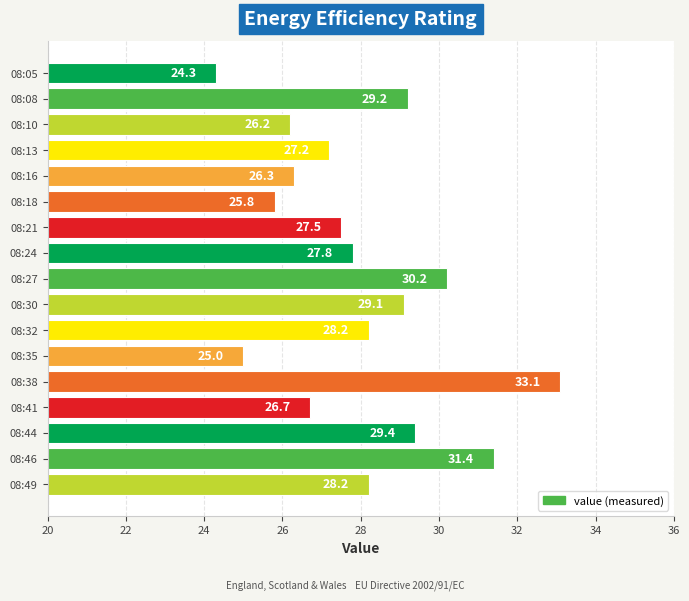

What is the difference between the maximum and second lowest values?

8.1